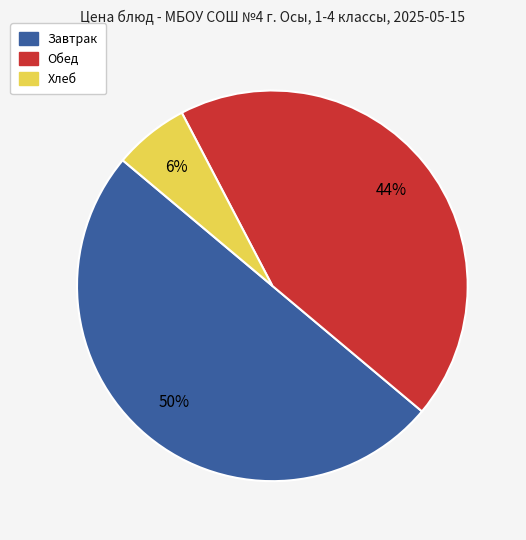

To the nearest percent, what is the difference between the largest and smallest slice percentages?

44%